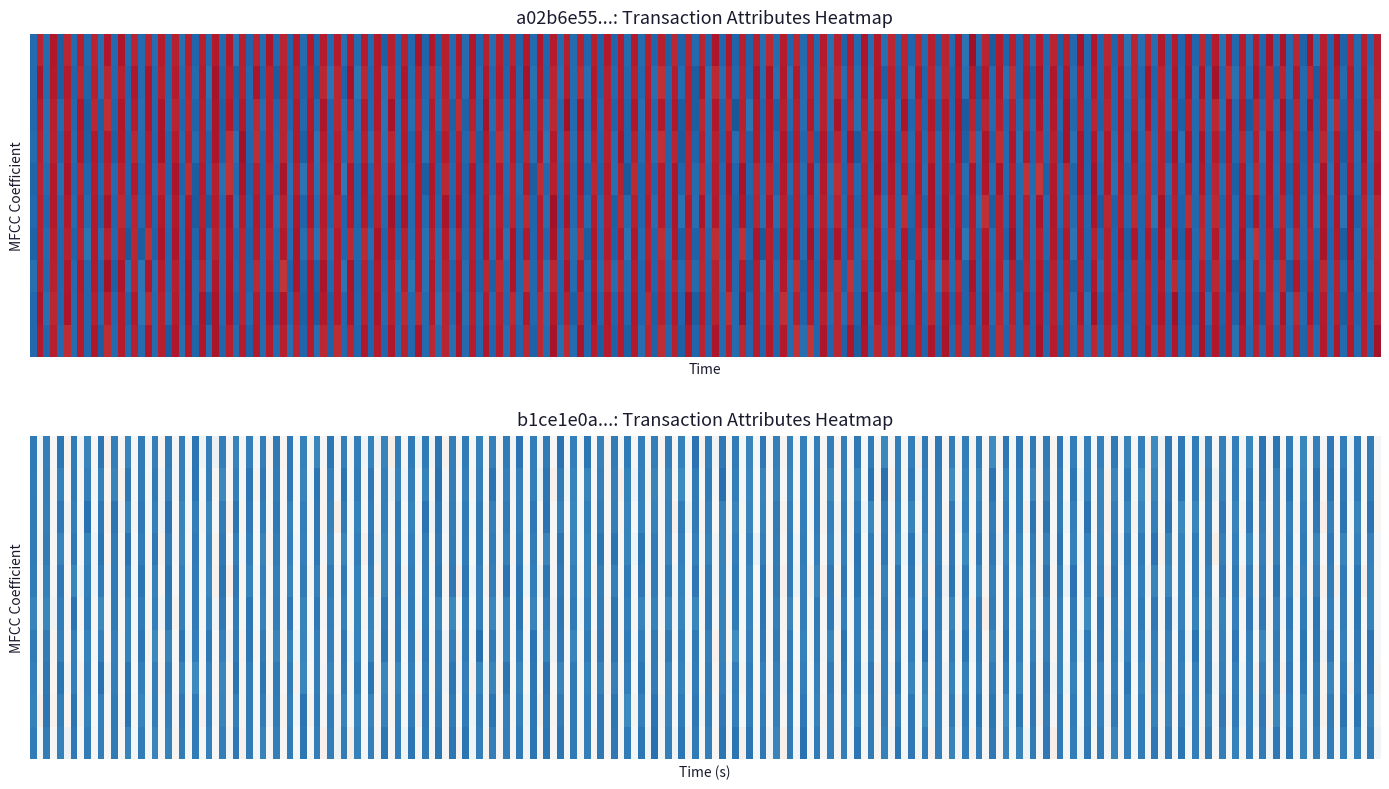

List the series in order of their overall mean, highest first.

a02b6e55641bc0ad6c0be6fd8bef05340083044, b1ce1e0ab1d362bbe51c1d1e76cb6b455908734